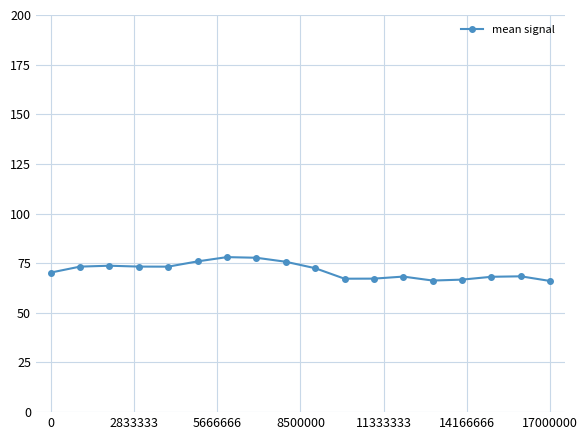

What is the smallest value displayed?

66.0